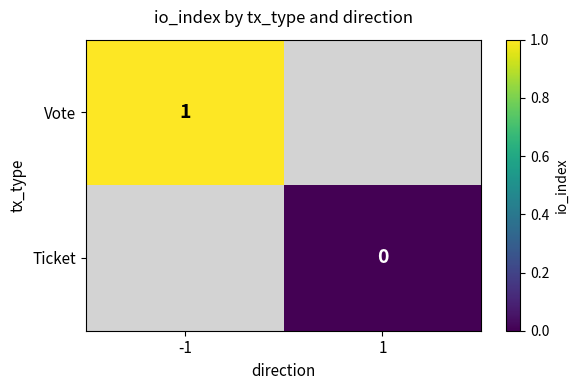

The value of Vote at -1 is 1. True or false?

True